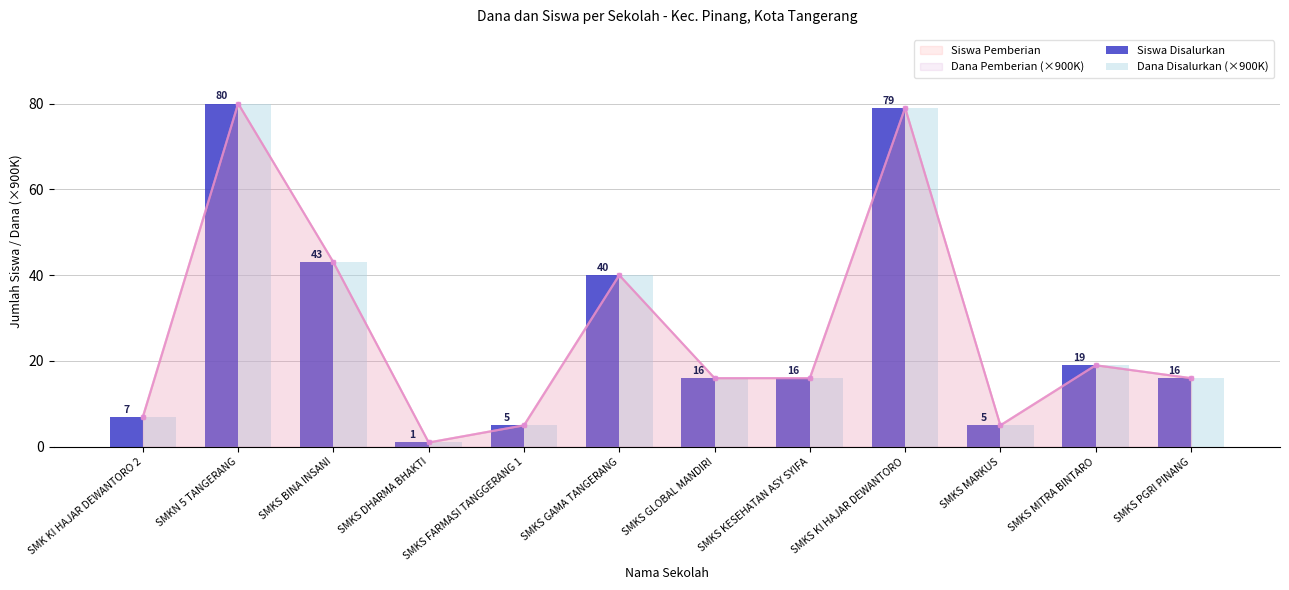

True or false: Dana Disalurkan (×900K) has a value of 19 at SMKS MITRA BINTARO.

True